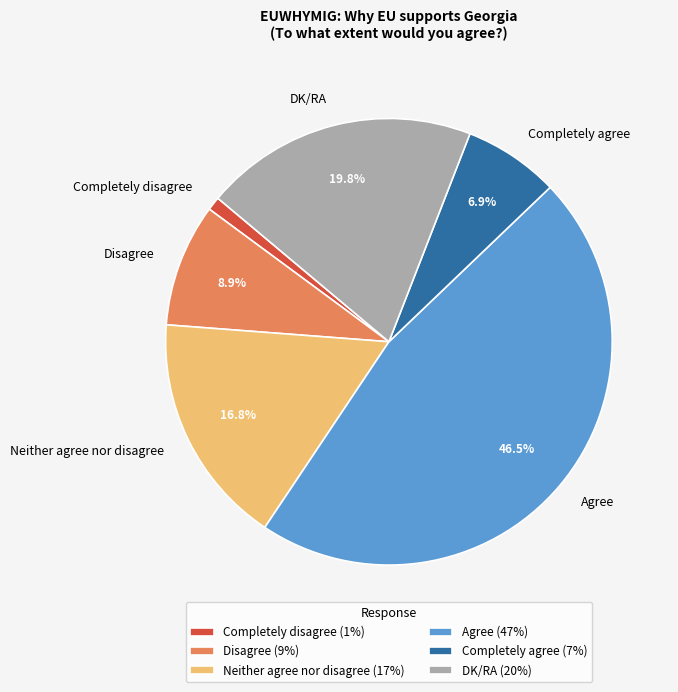

How many slices are in this pie chart?

6